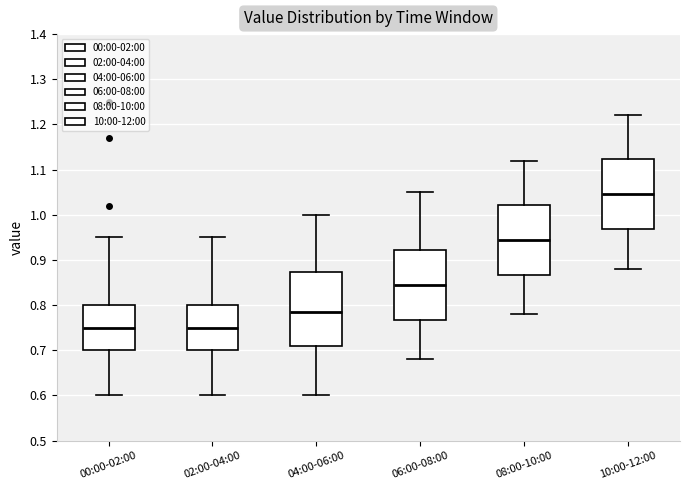

Which box has the highest median line?

10:00-12:00